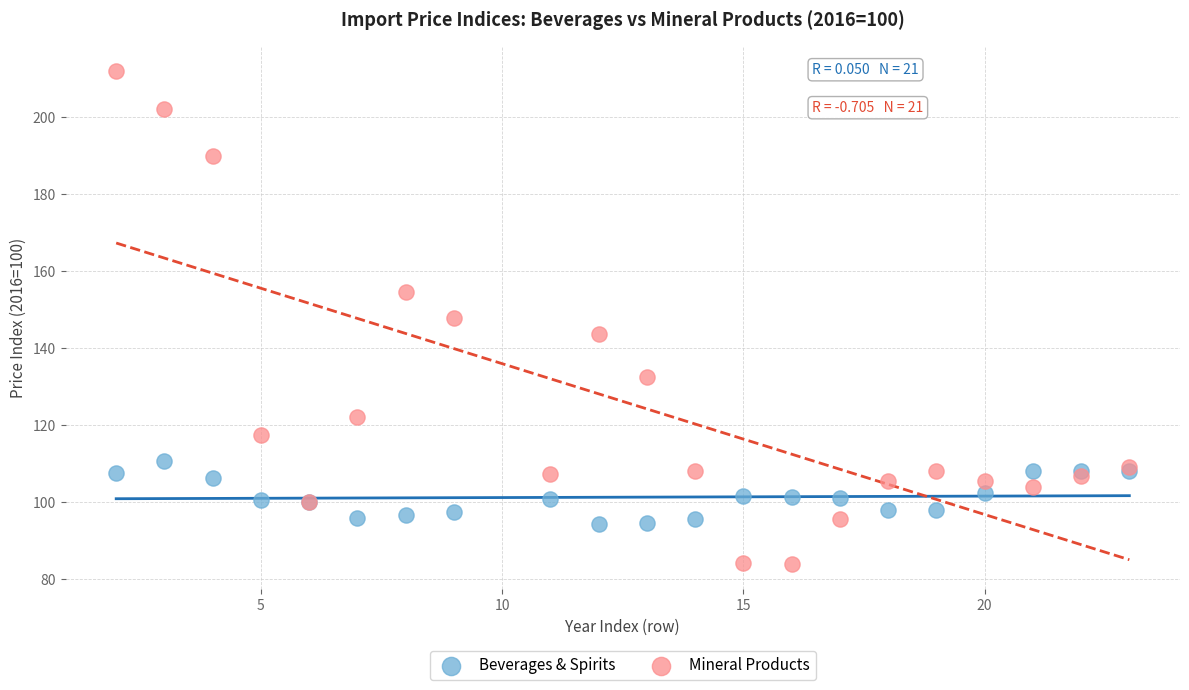

Which series contains the lowest Y value?

Mineral Products